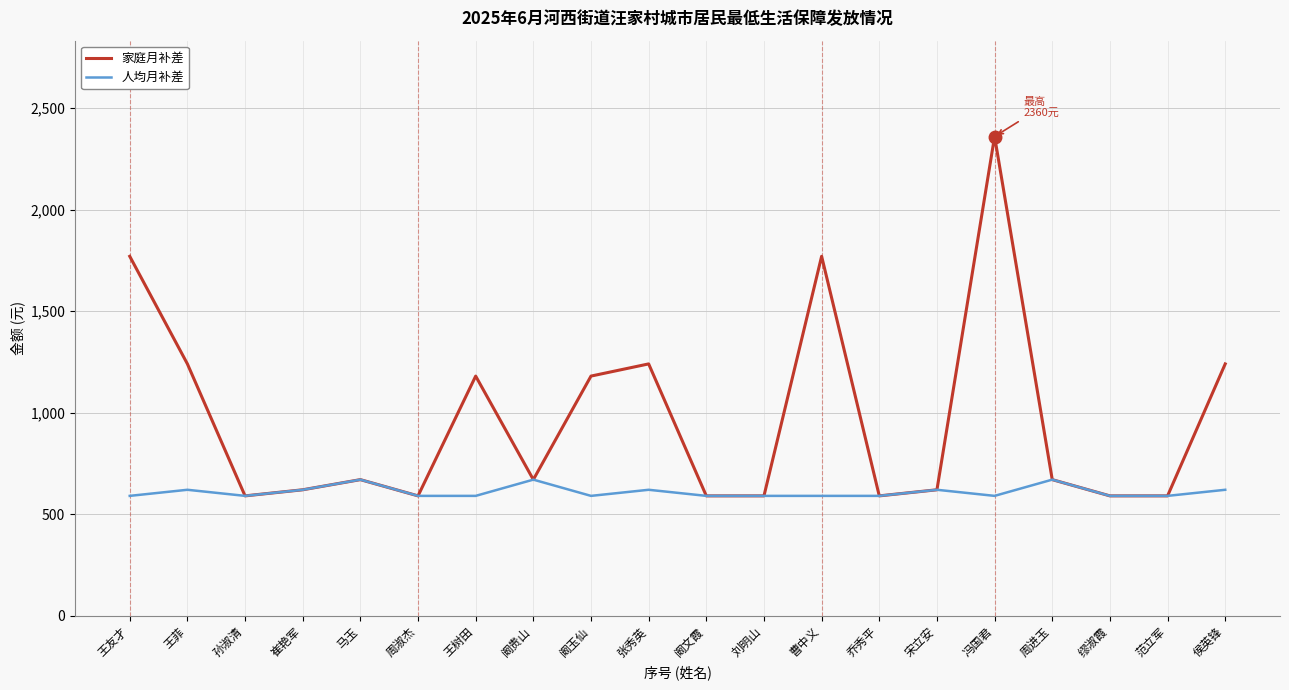

What is the highest value of the 人均月补差 series?

670